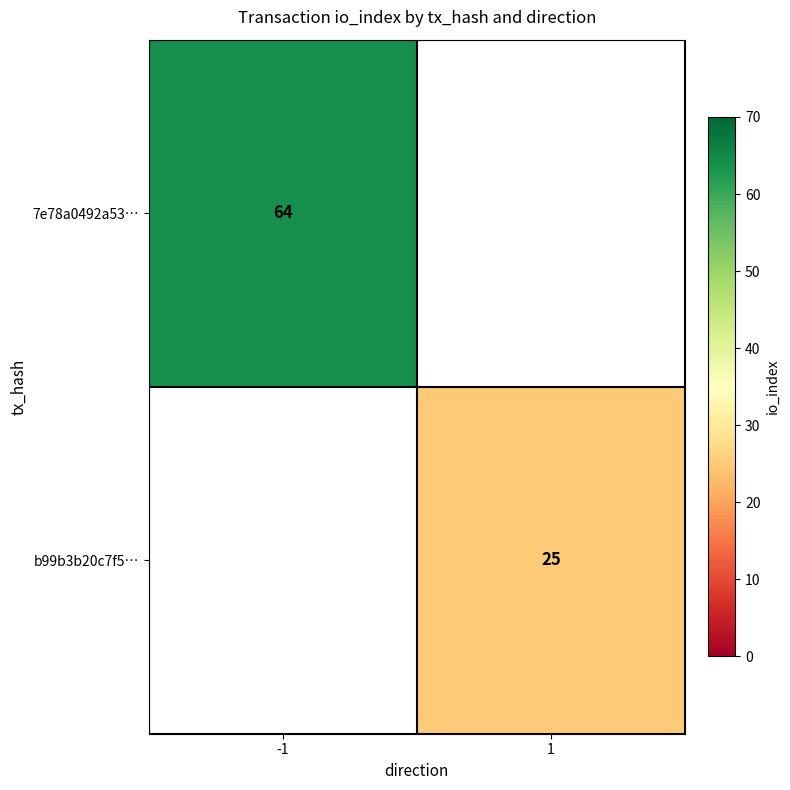

True or false: 7e78a0492a53… has a value of 42 at -1.

False